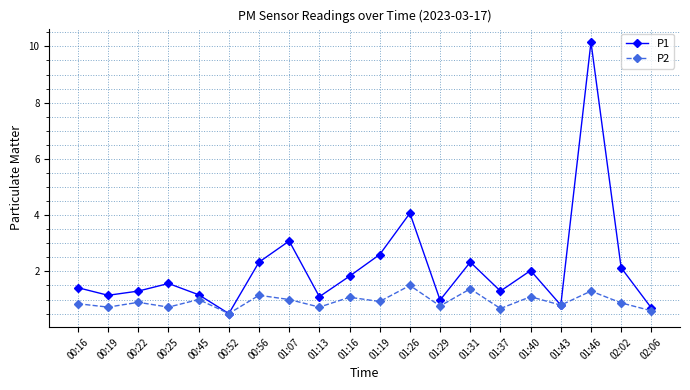

The value of P1 at 01:19 is 1.7. True or false?

False